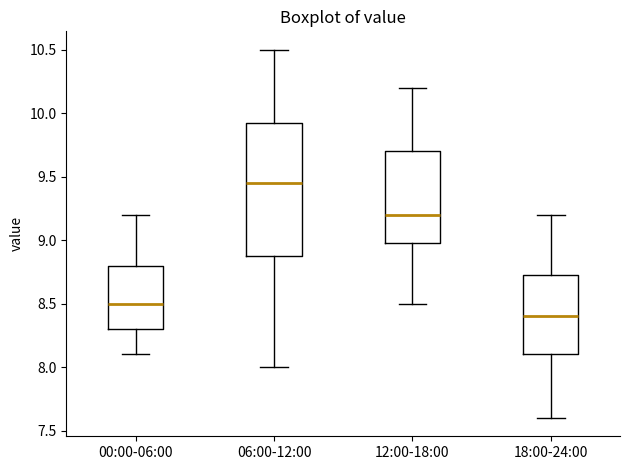

Where does the upper whisker of the box for 06:00-12:00 end on the y-axis? The values are not printed on the chart, so give them approximately, as read against the axis.

10.50